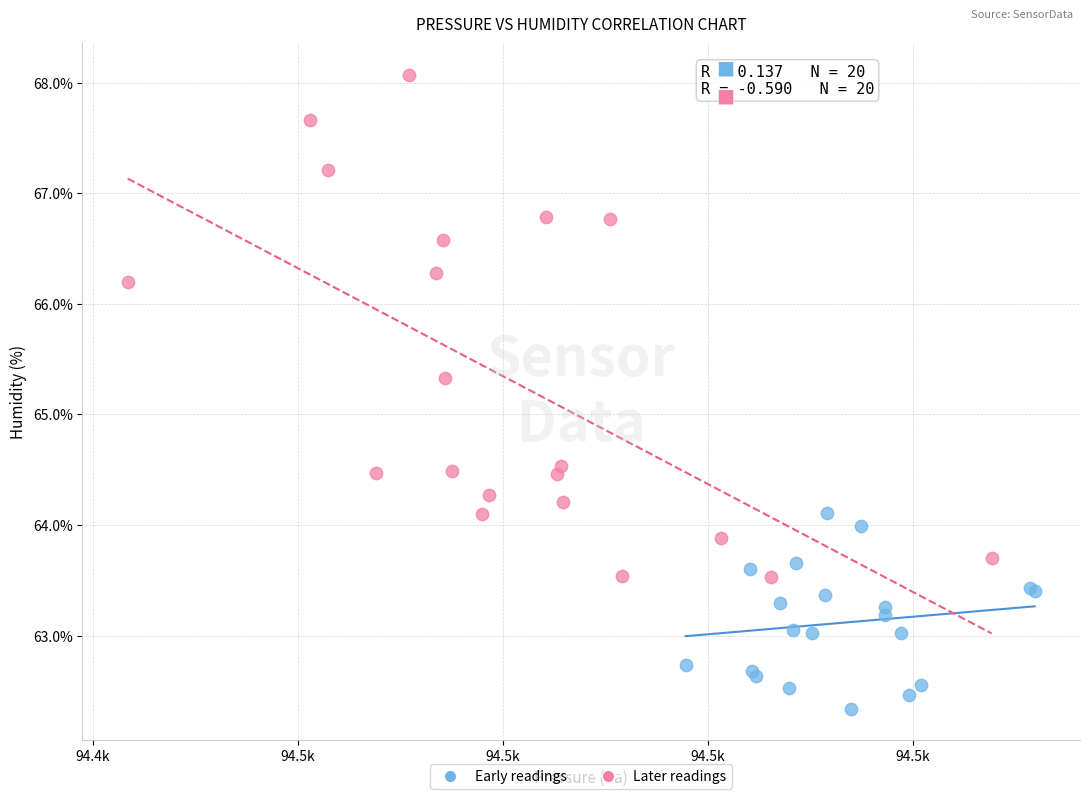

Which series reaches the maximum Y coordinate?

Later readings